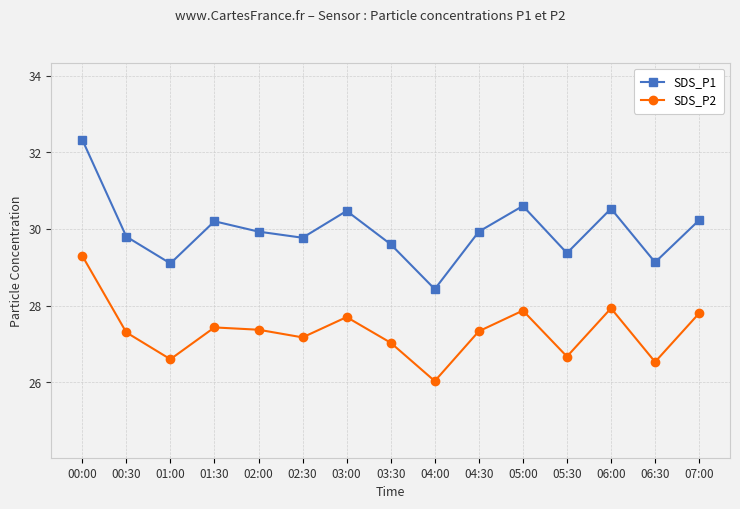

What is the average value of the SDS_P1 series?

30.0